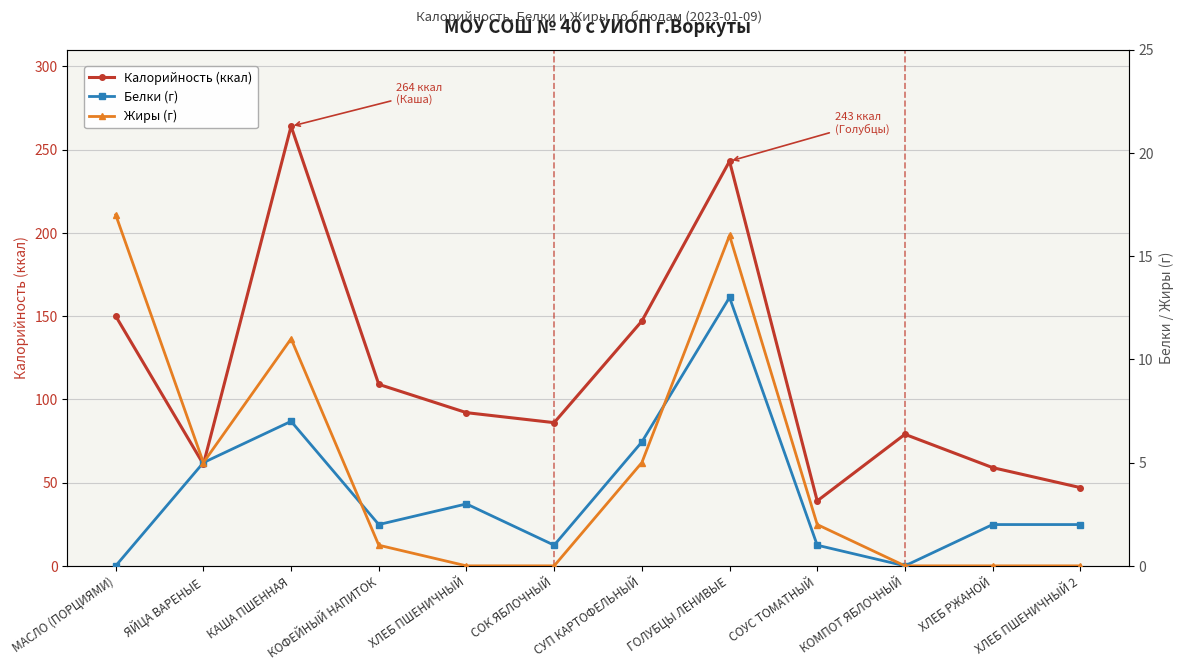

Where is the first local minimum for Калорийность (ккал)?

ЯЙЦА ВАРЕНЫЕ